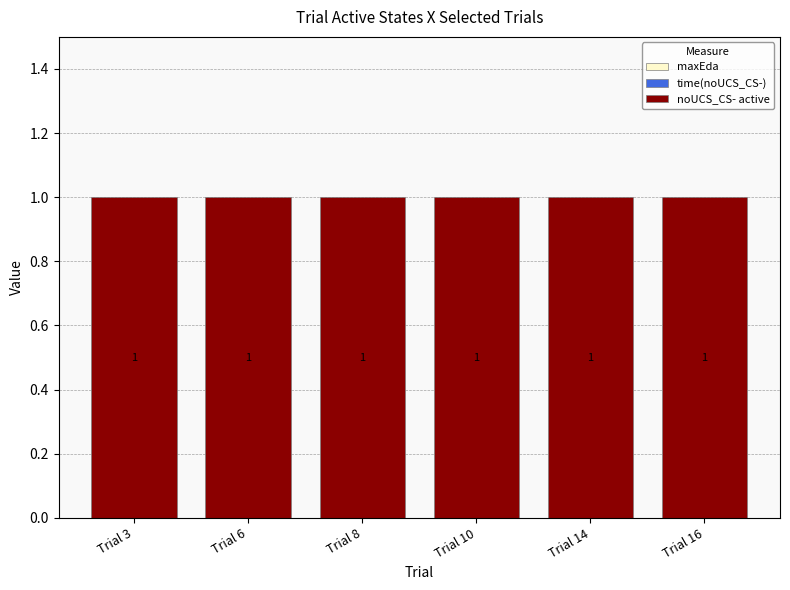

The time(noUCS_CS-) series shows 0 at Trial 14. True or false?

True